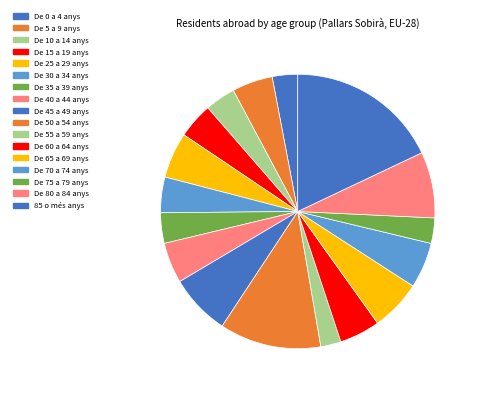

Is De 10 a 14 anys the majority of the pie?

No